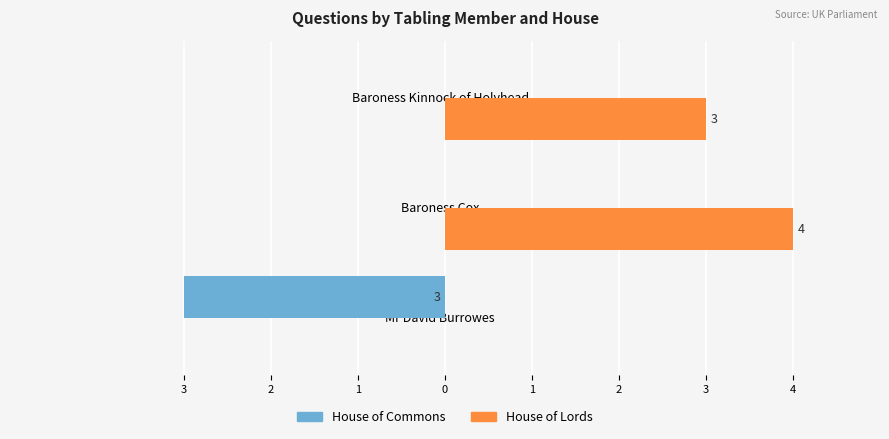

At how many categories does at least one series exceed 0?

2